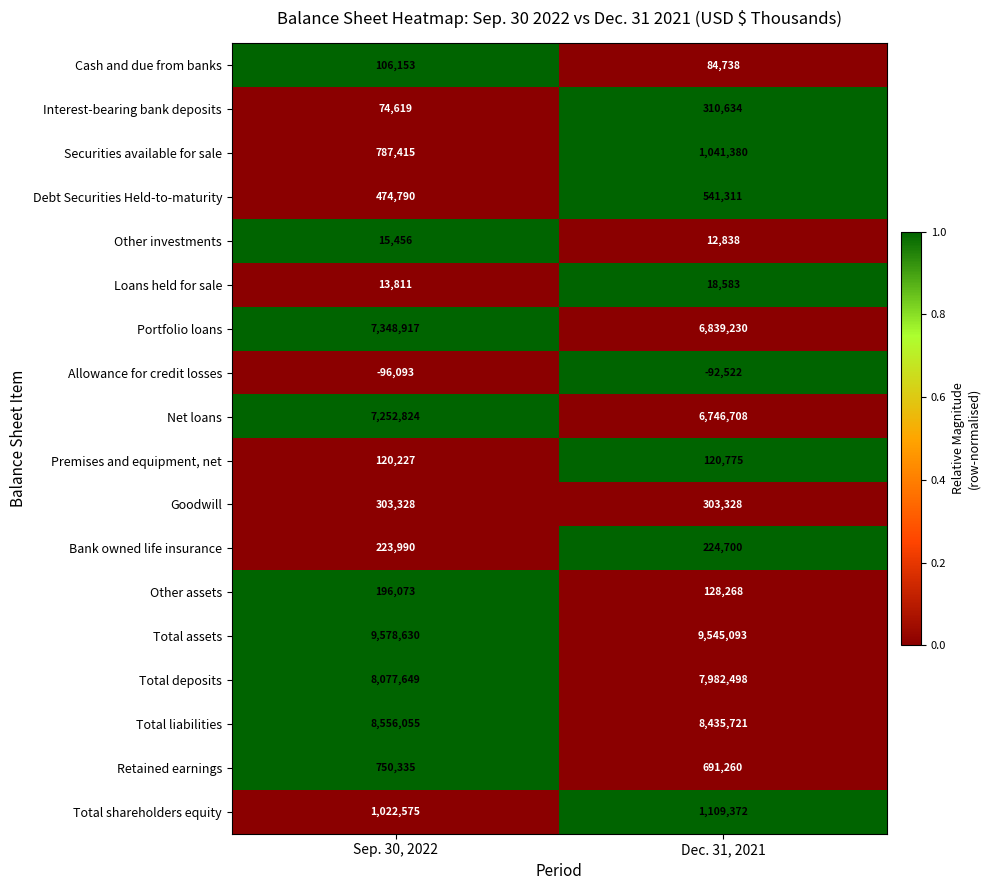

What is the difference between the maximum and minimum values in the Other investments series?

2618